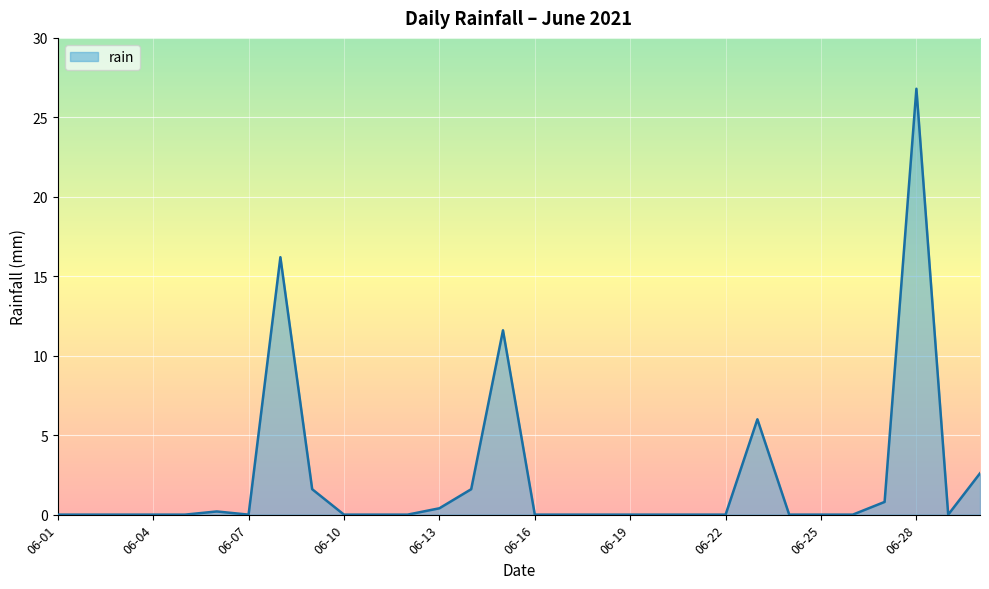

What is the average value?

2.3